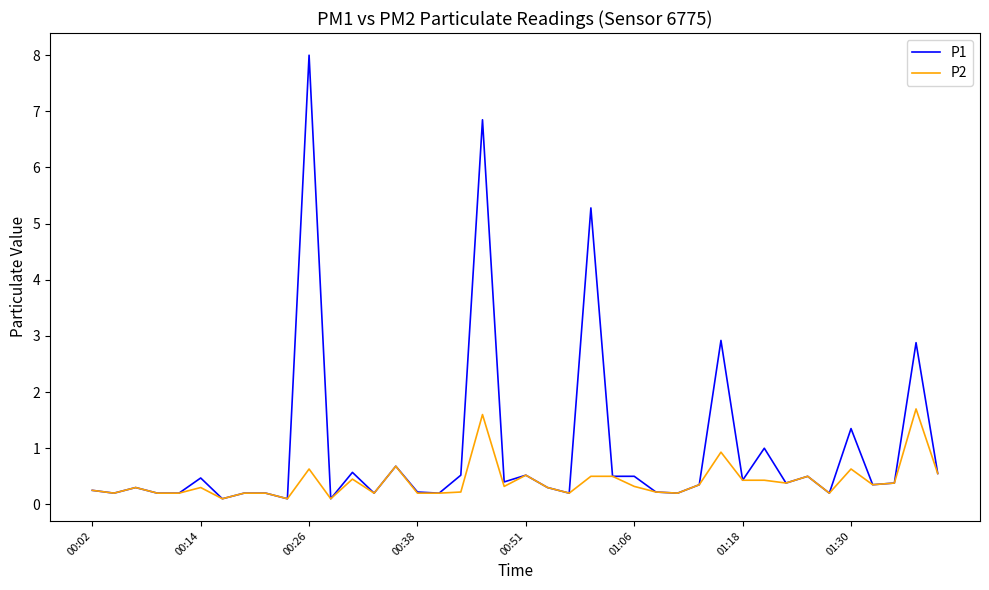

Which series has the largest total across all categories?

P1